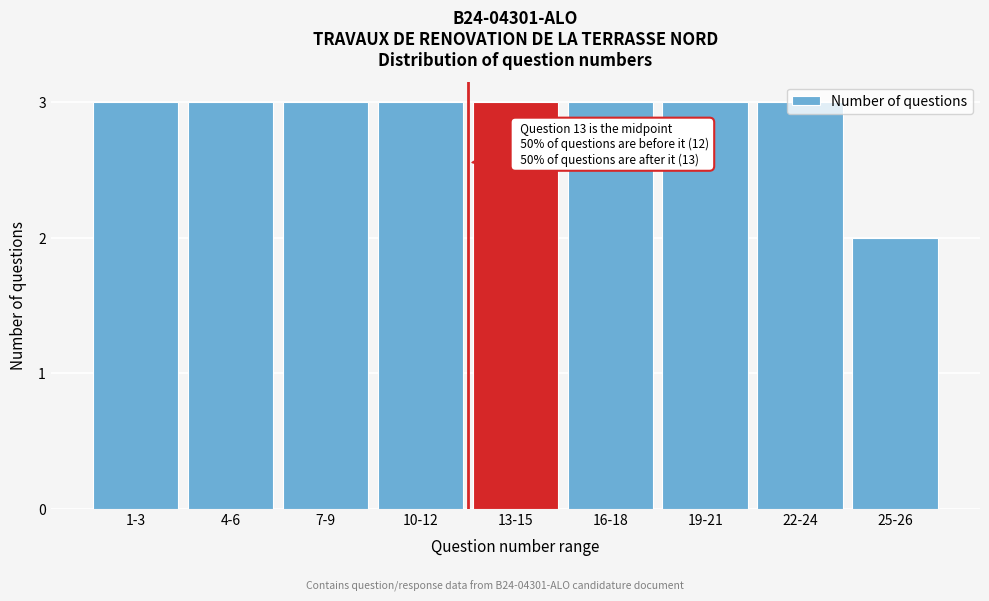

What is the label of the 2nd bar from the left?

4-6